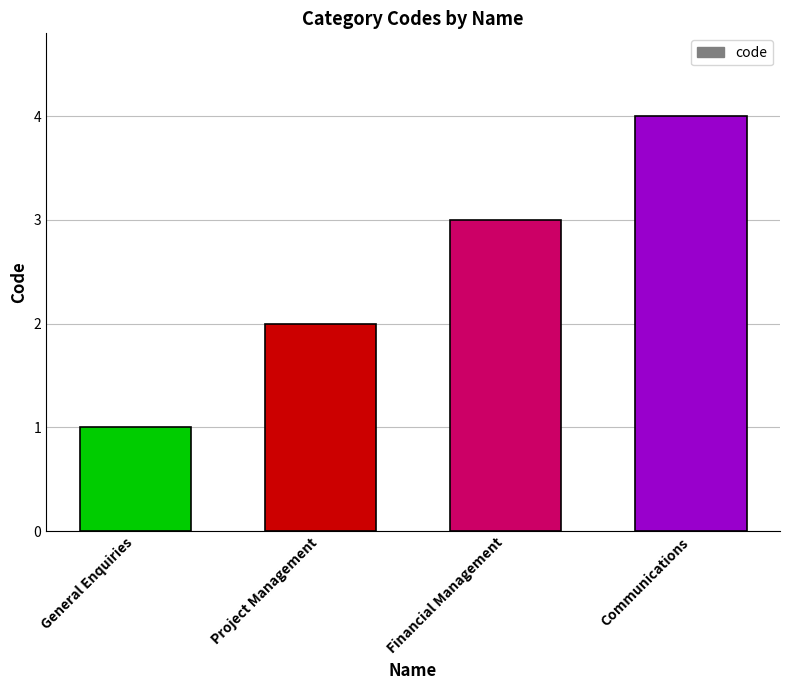

What is the difference between the values at Financial Management and Project Management?

1